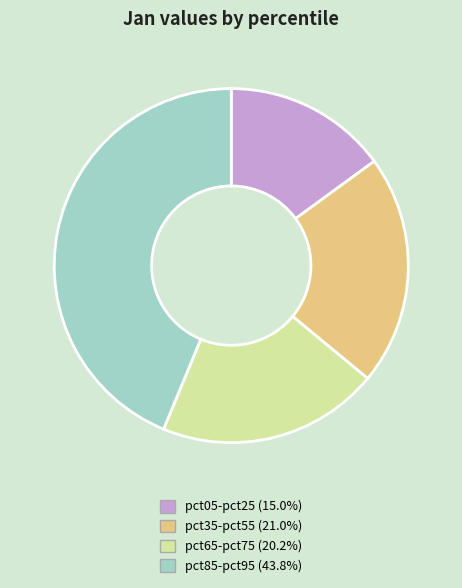

Is there a majority slice in this chart?

No